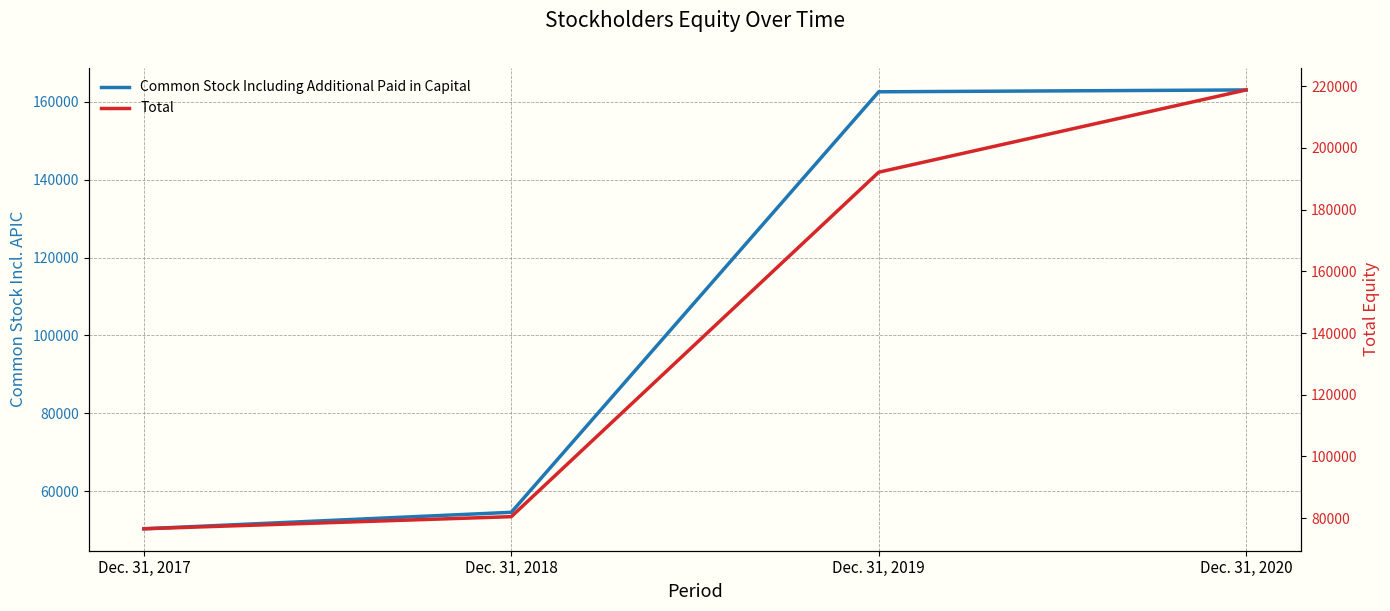

What is the difference between the highest and lowest values at Dec. 31, 2020?

55722